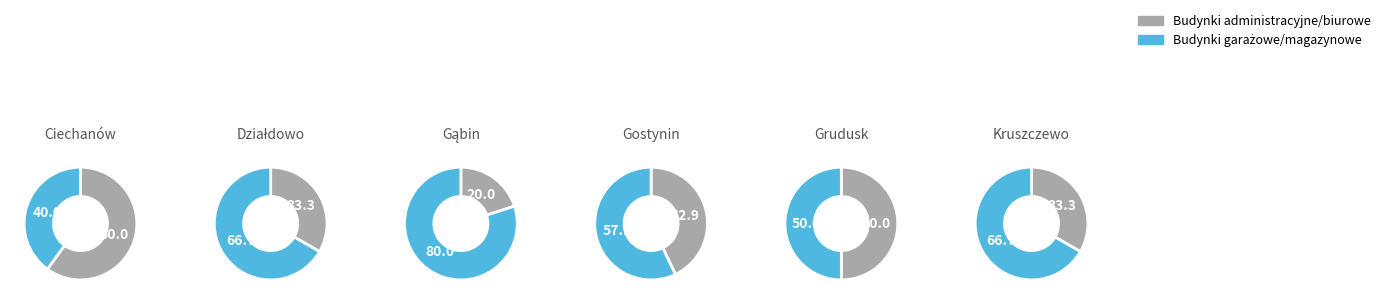

To the nearest percent, what is the difference between the 3 and 5 slice percentages?

20%